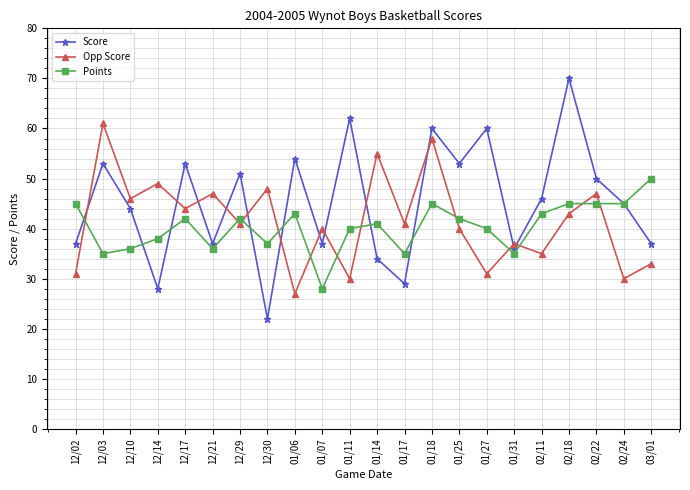

The value of Points at 03/01 is 50. True or false?

True